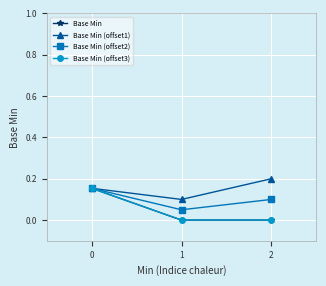

Rank the categories by Base Min value from highest to lowest.

0, 1, 2